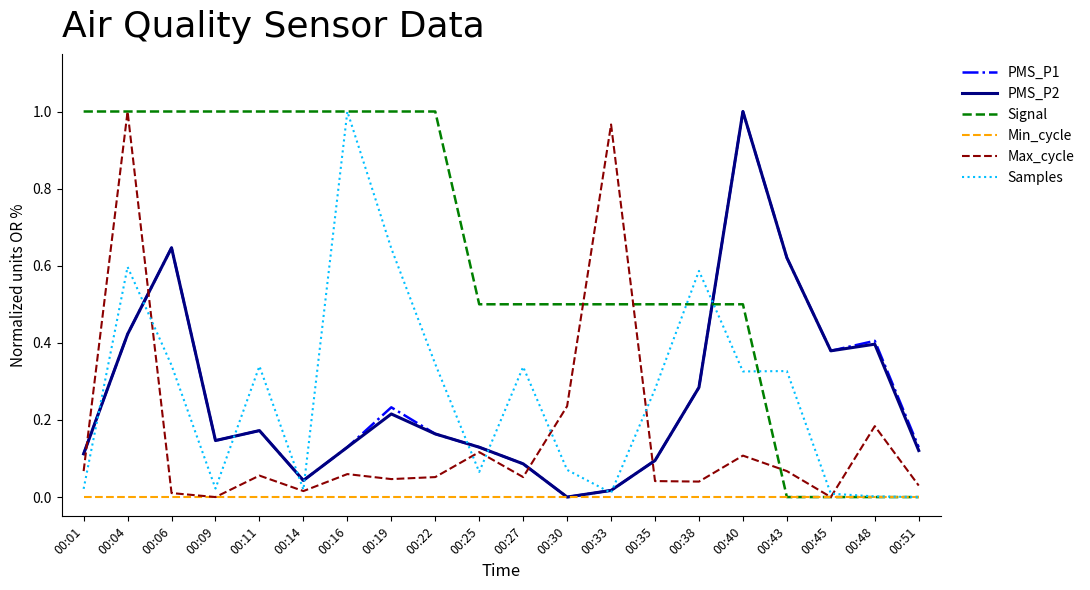

What are all the series names shown in the legend?

PMS_P1, PMS_P2, Signal, Min_cycle, Max_cycle, Samples